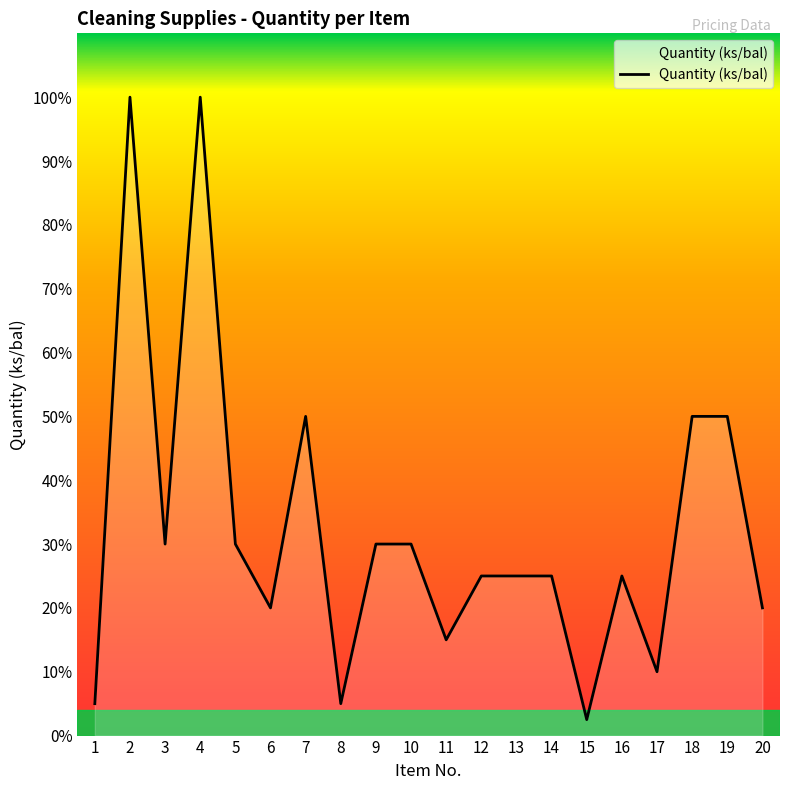

Is this an area chart (filled region under the line)?

Yes